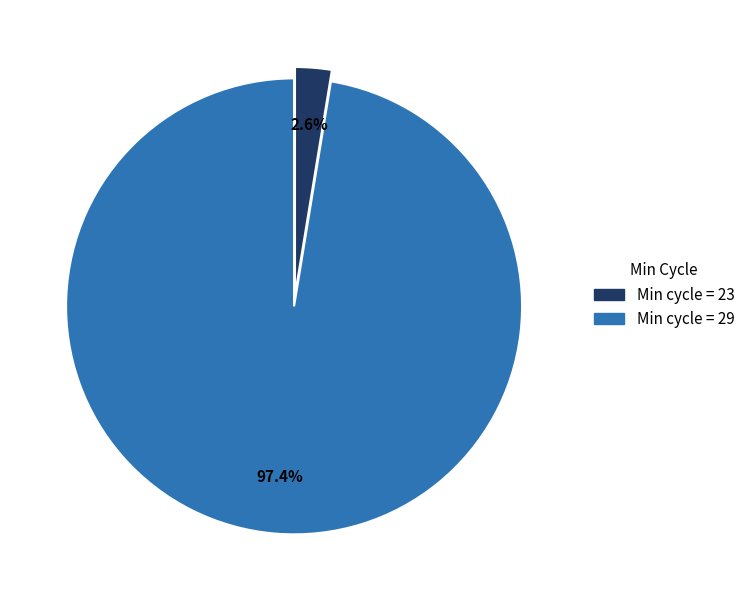

Is there any slice that represents more than half of the pie?

Yes